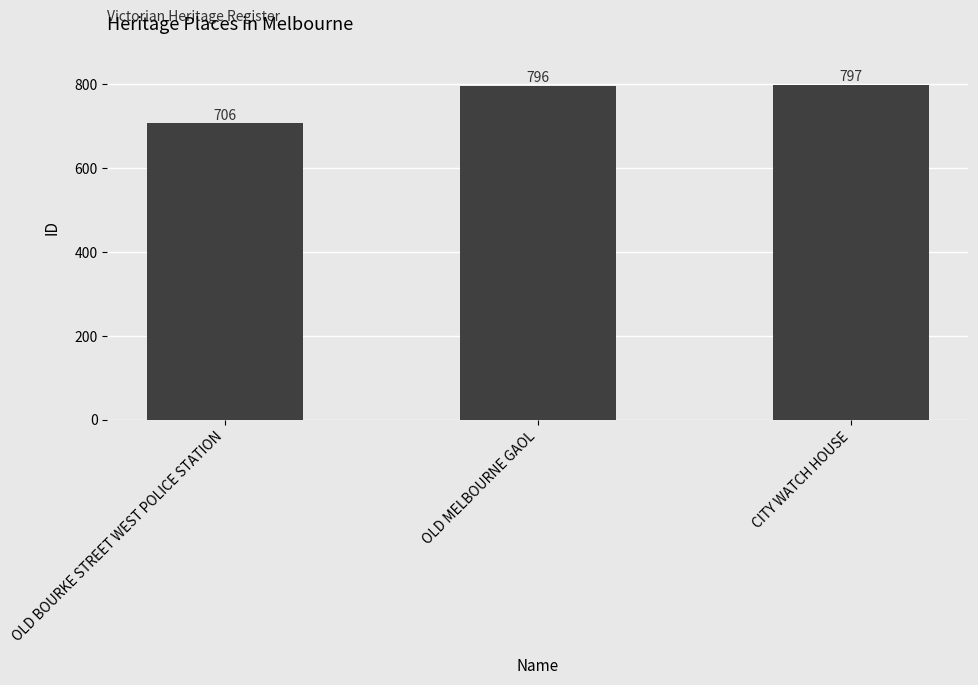

How many bars are there in total?

3